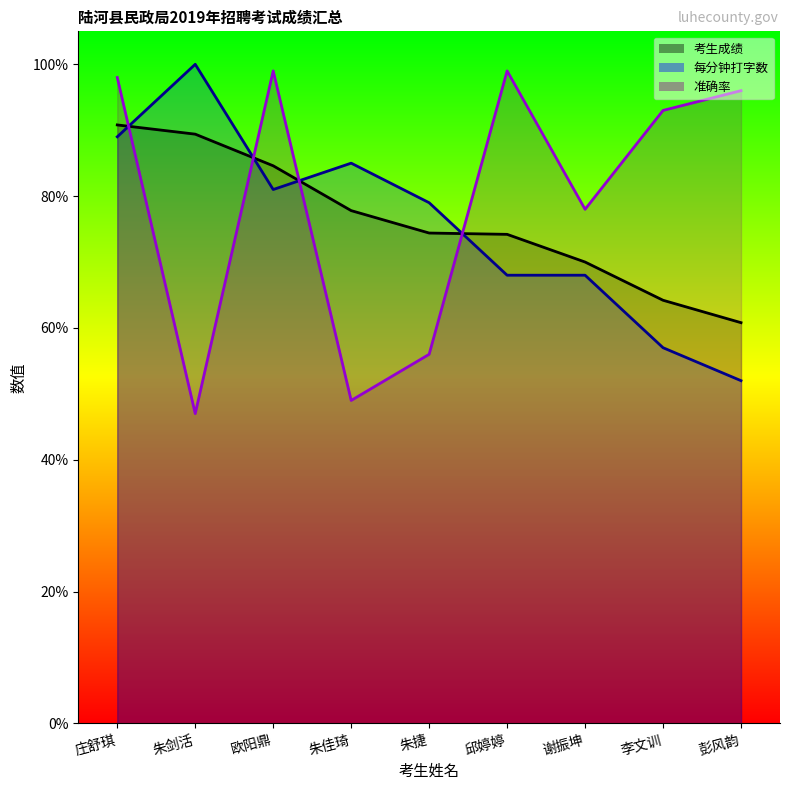

How many distinct data groups are displayed?

3